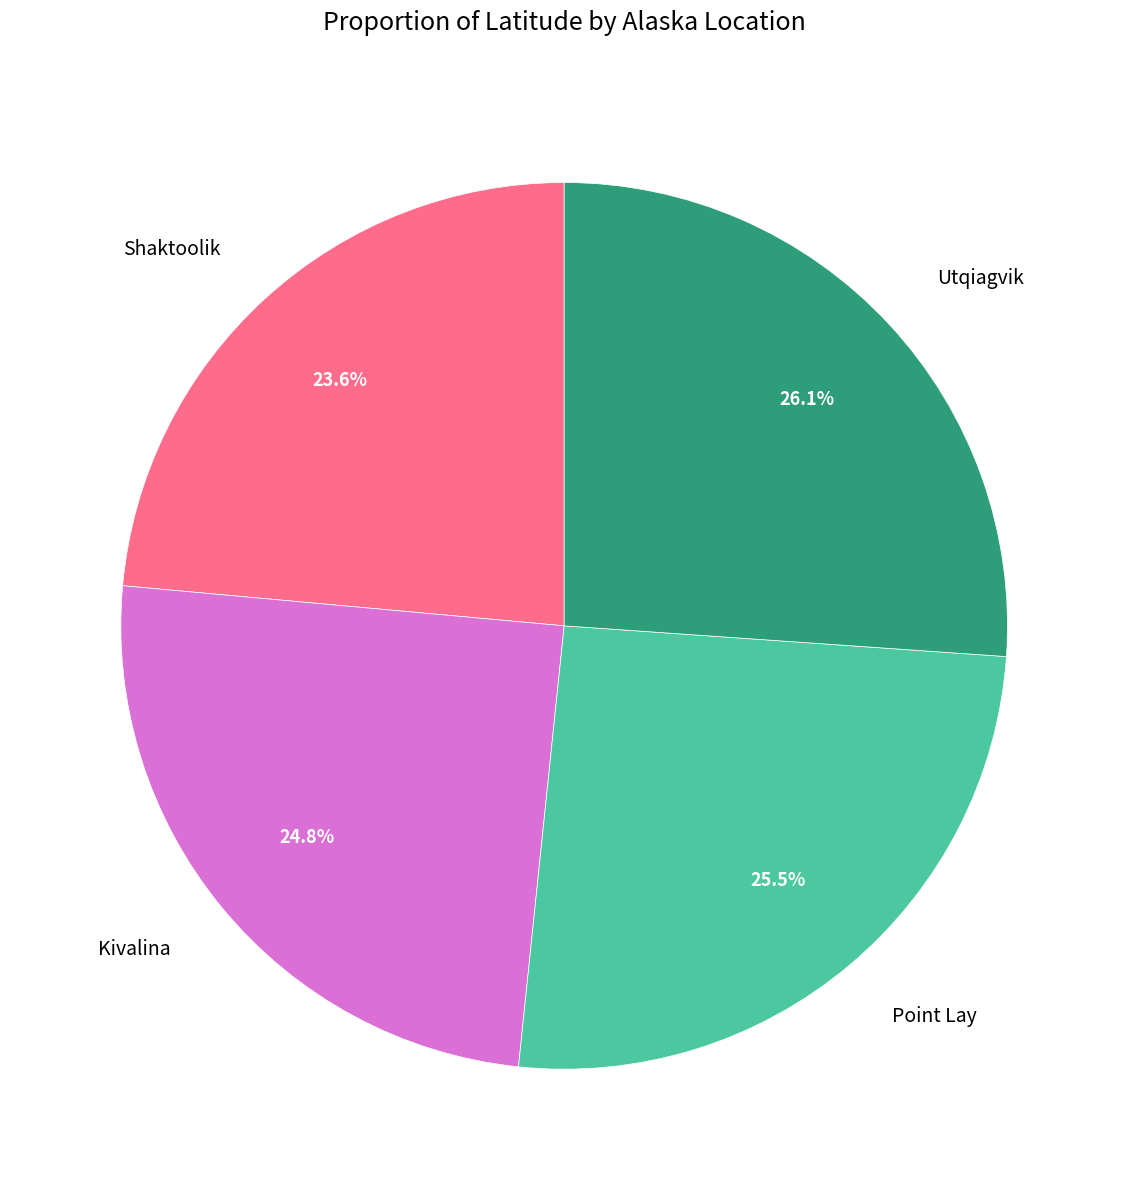

Is there a majority slice in this chart?

No